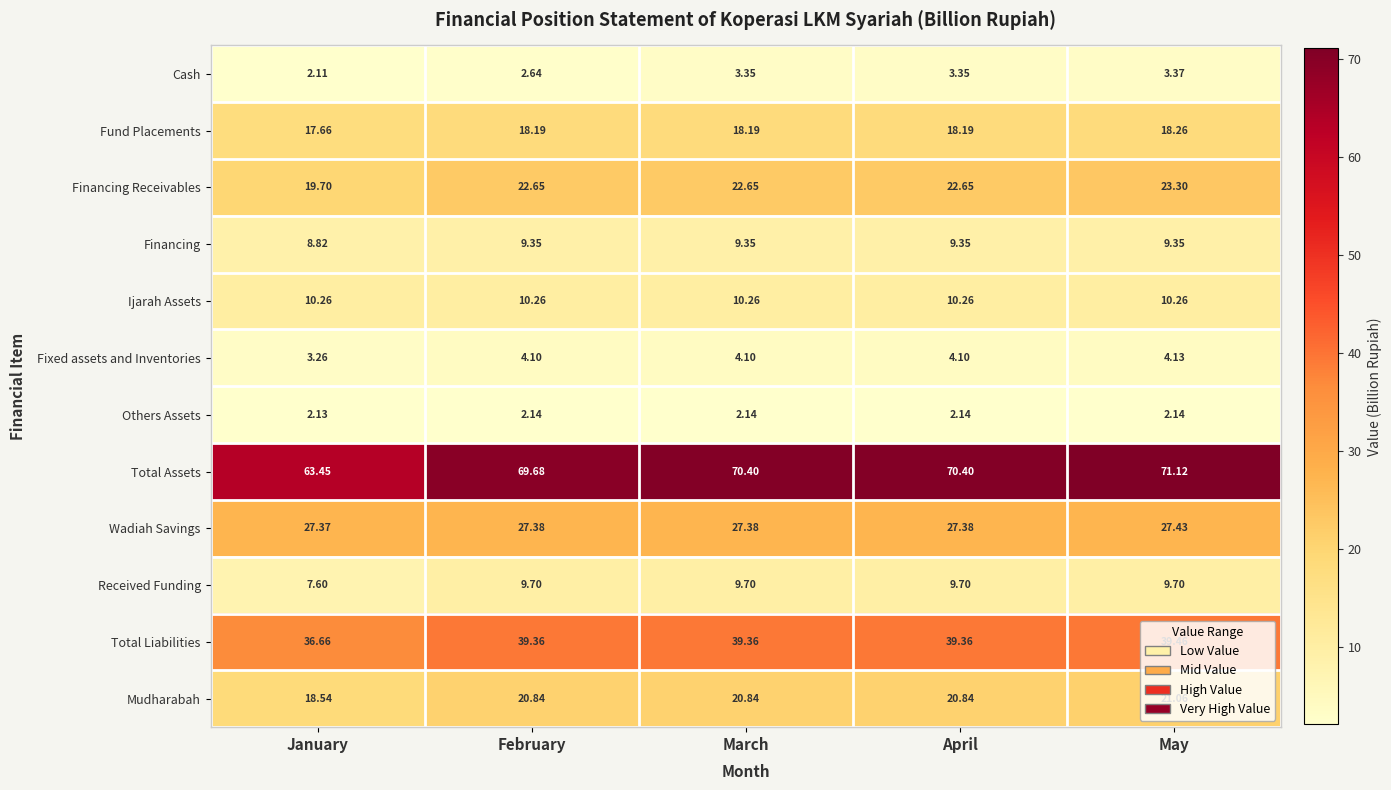

Where is Fixed assets and Inventories nearest to the value 3?

January